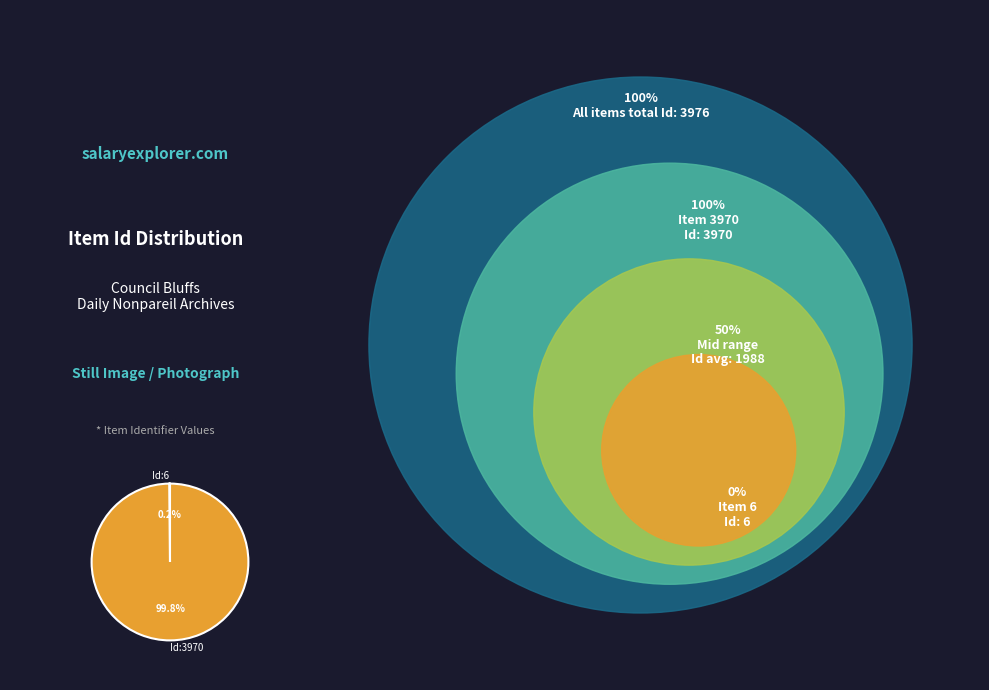

To the nearest percent, what is the difference between the largest and smallest slice percentages?

100%